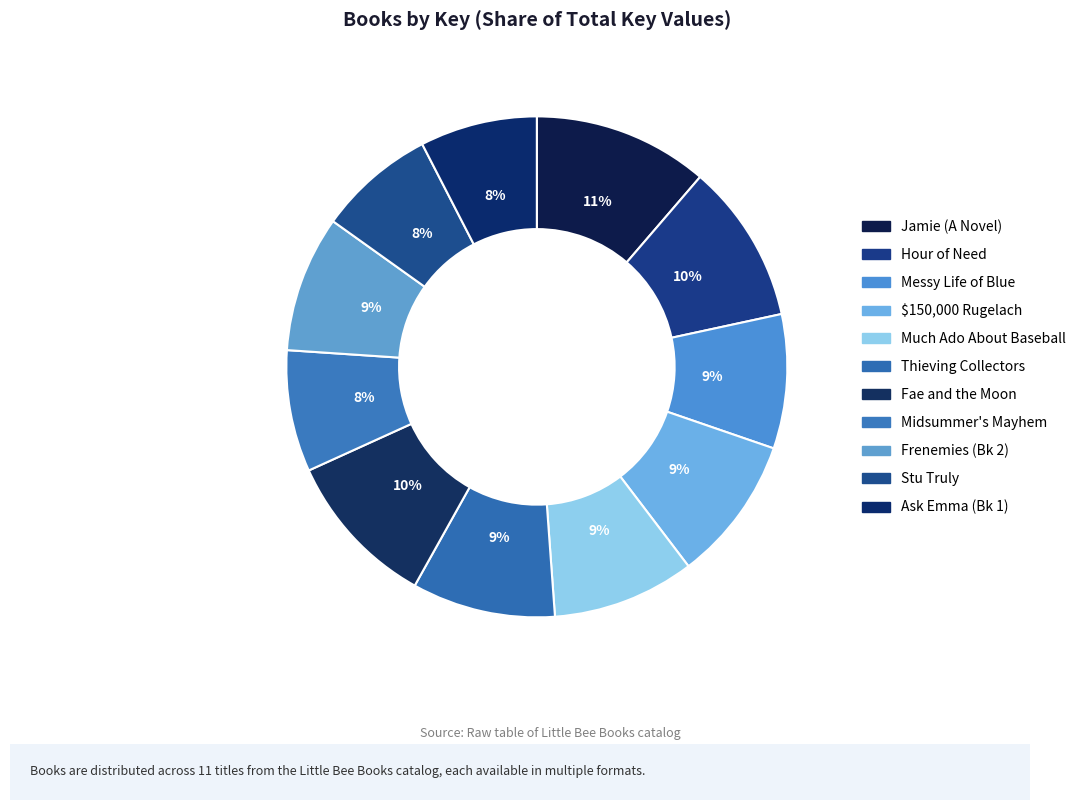

Count the number of slices in the pie.

11